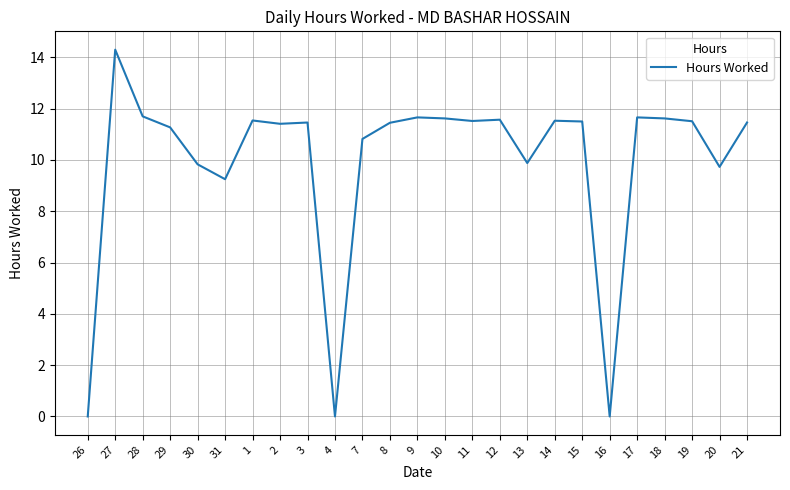

Which category has the highest value across all series?

27